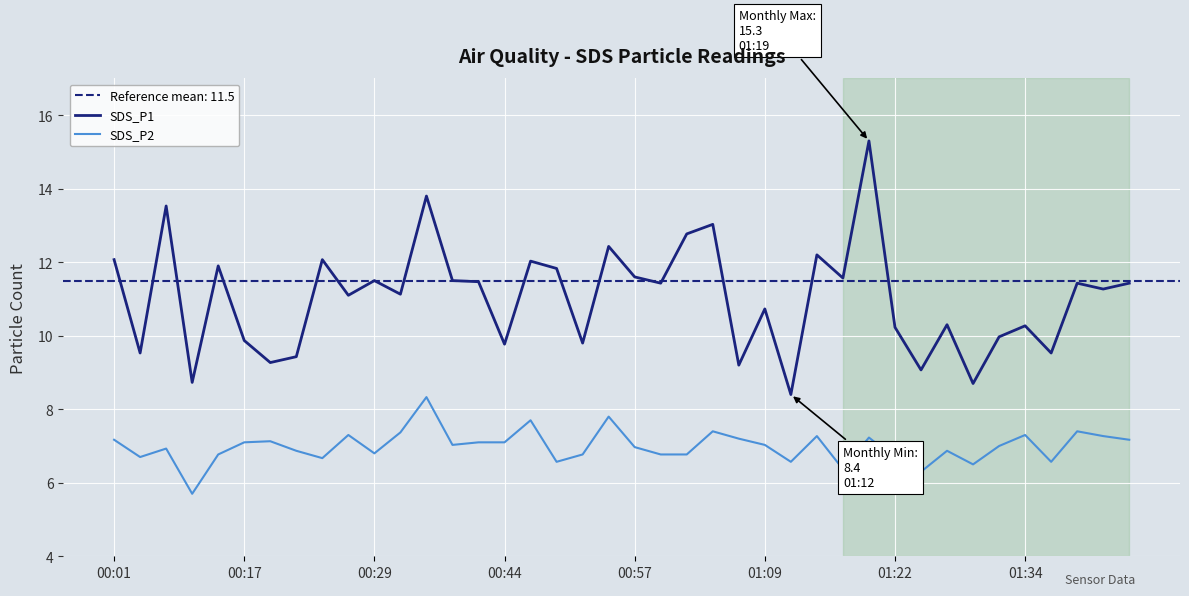

True or false: SDS_P1 and SDS_P2 cross at least once.

False